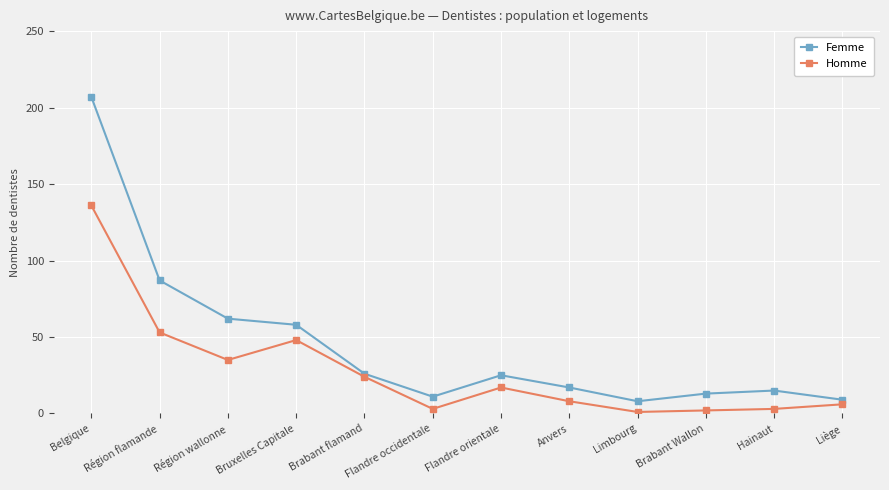

At which category does Femme reach its first local valley?

Flandre occidentale